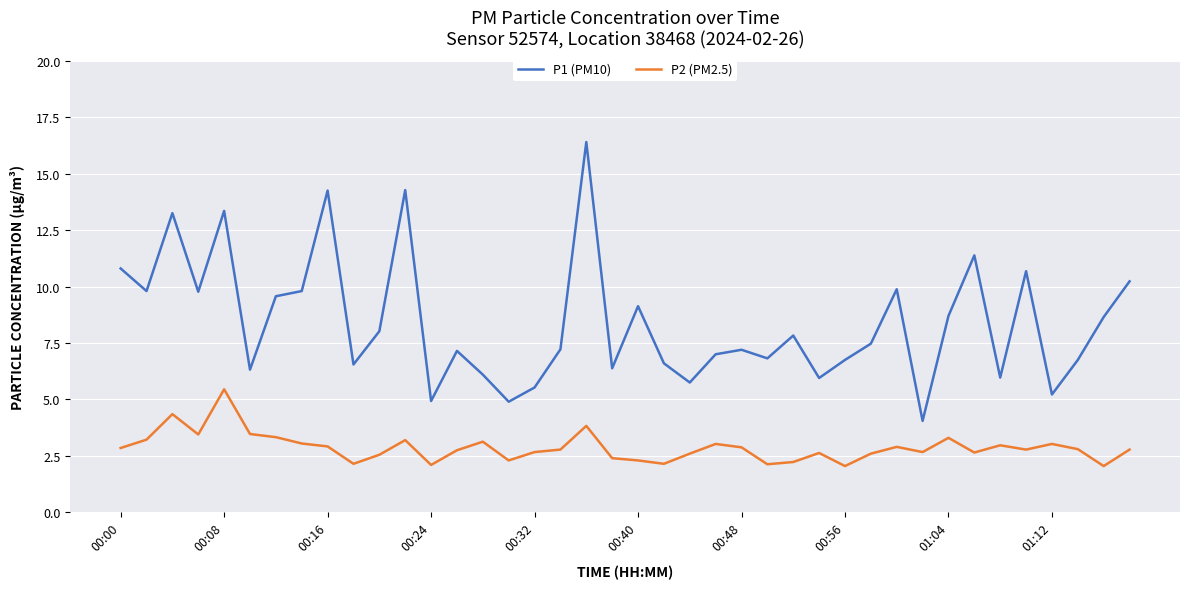

Which series has the widest spread of values?

P1 (PM10)